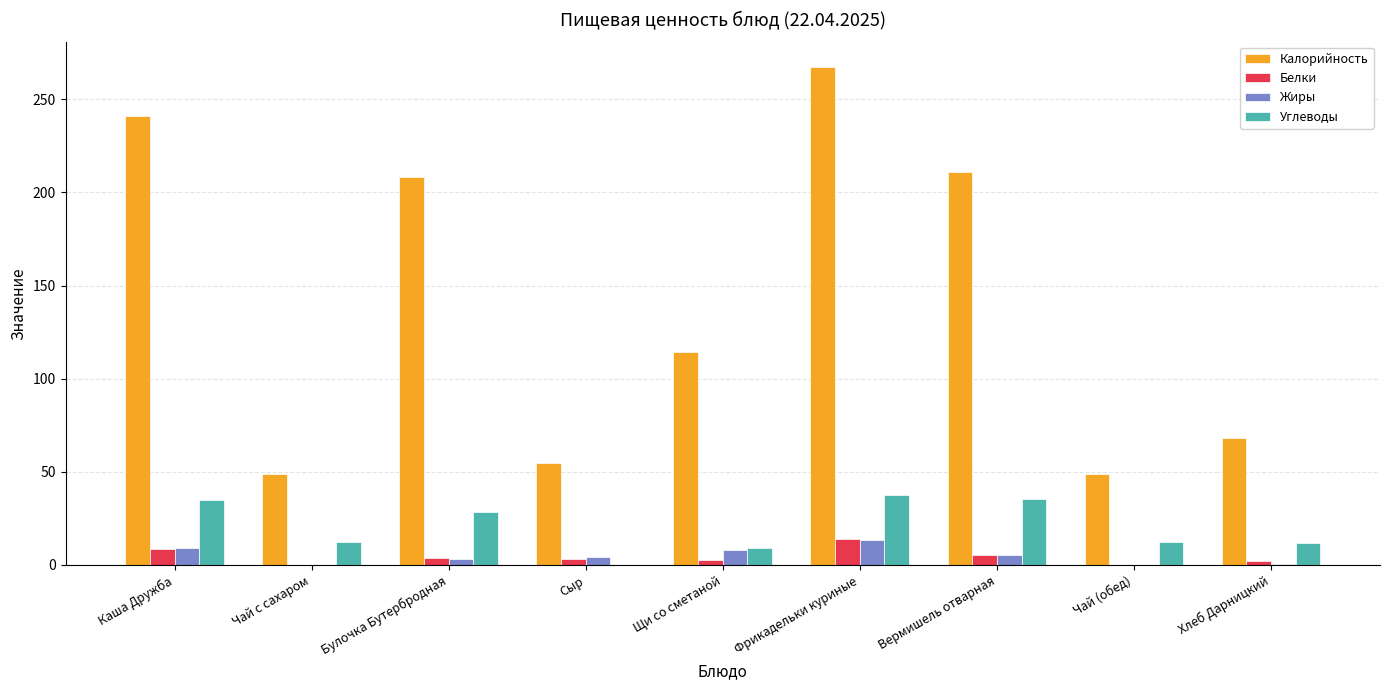

At which category is the sum across all series the highest?

Фрикадельки куриные